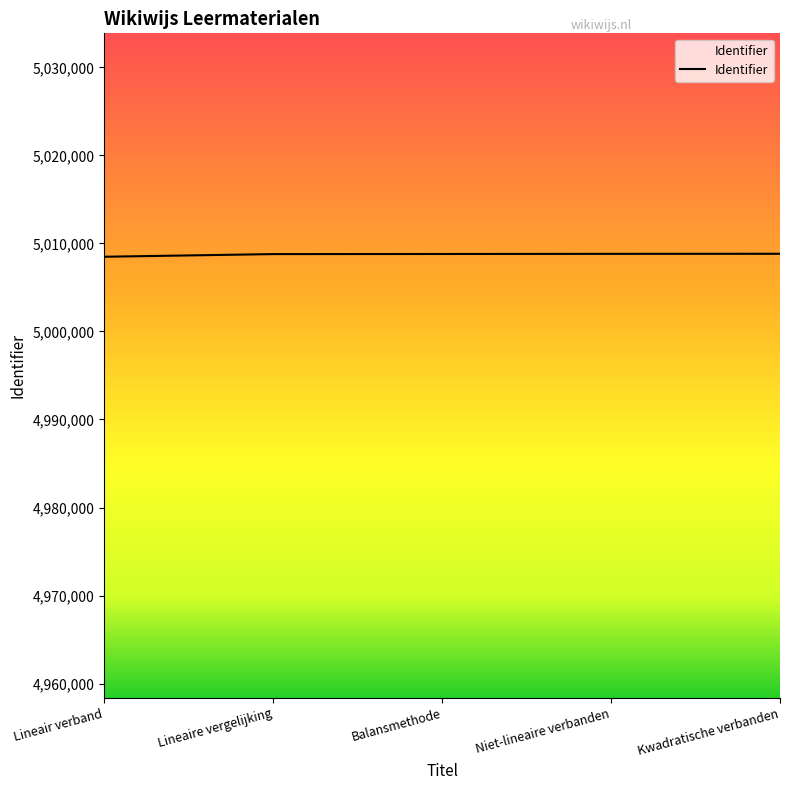

What is the maximum value shown in the chart?

5008826